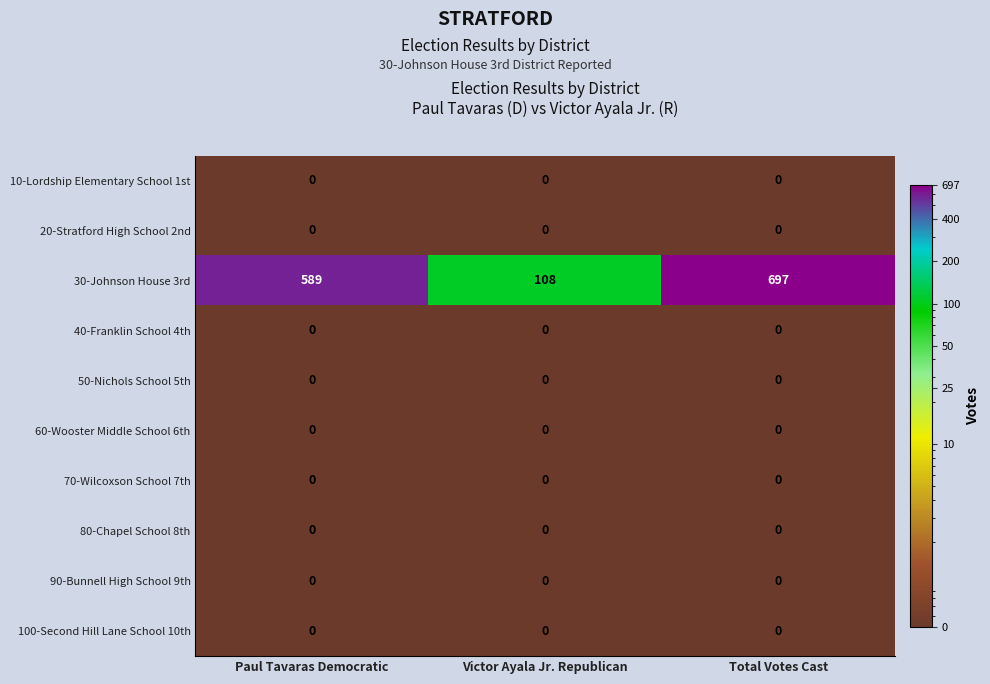

What is the total value across all series at Victor Ayala Jr. Republican?

108